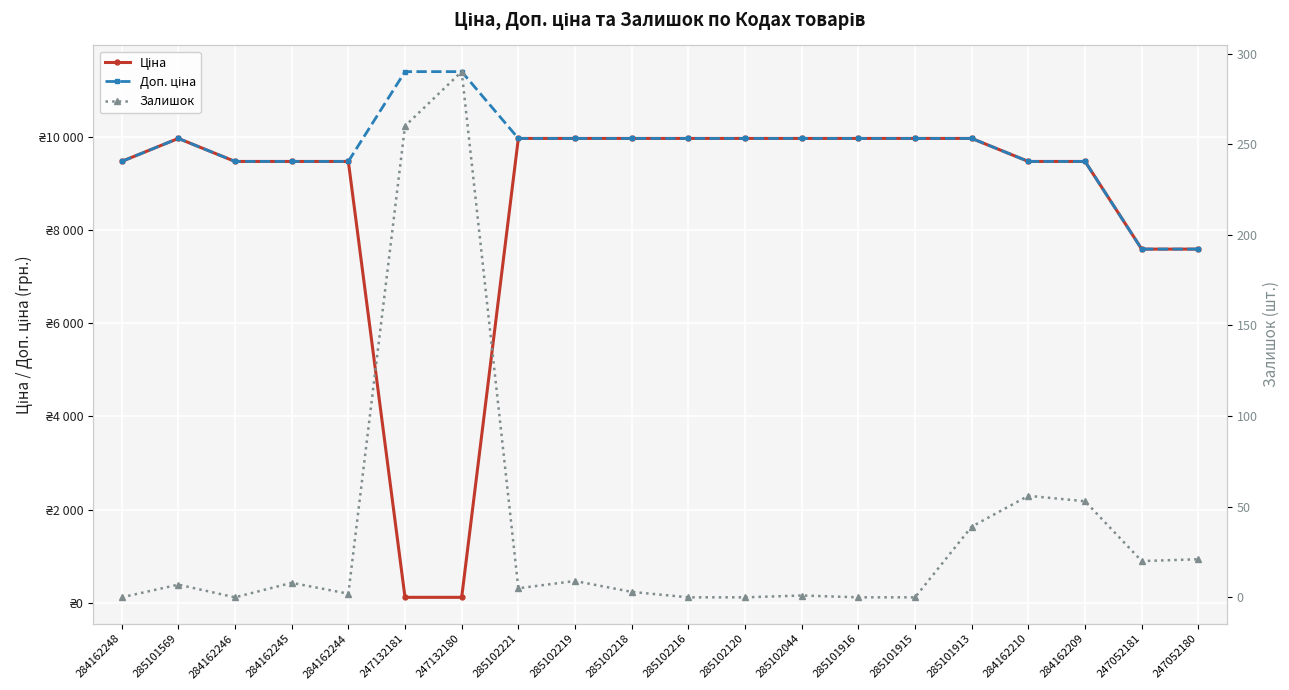

Rank the series at 284162246 from lowest to highest value.

Залишок, Ціна, Доп. ціна